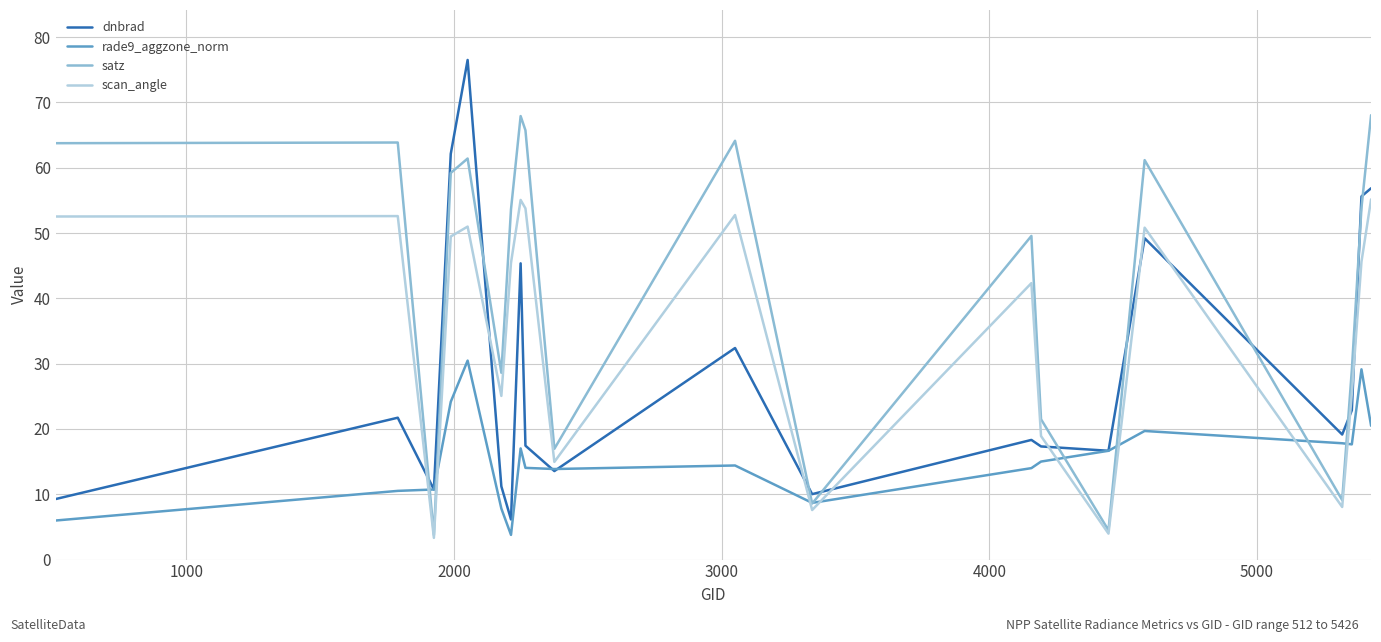

Rank the series by their average value, from highest to lowest.

satz, scan_angle, dnbrad, rade9_aggzone_norm